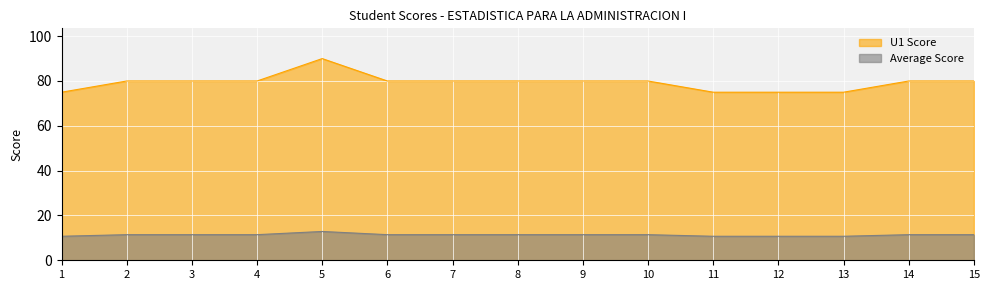

Which series has the widest spread of values?

U1 Score